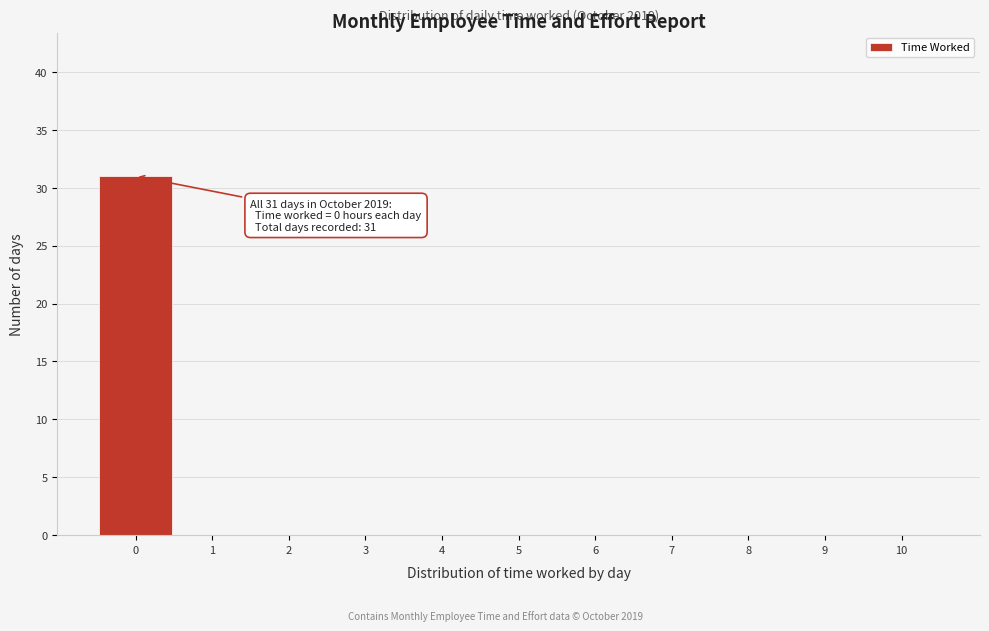

Which range on the x-axis has the tallest bar?

-0.5 to 0.5